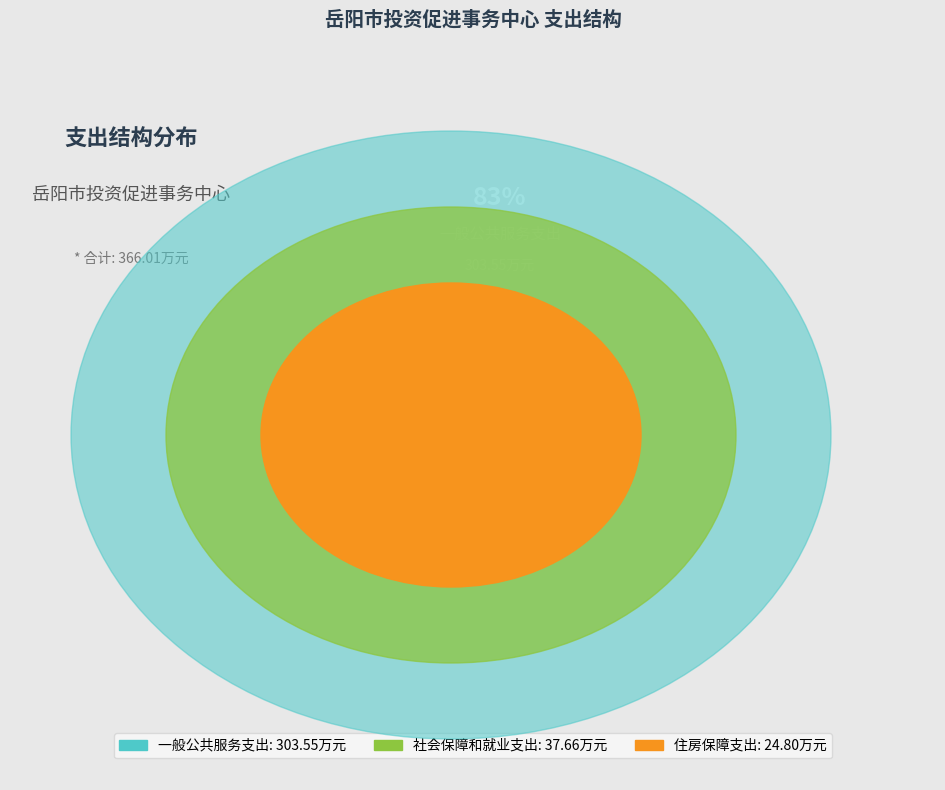

To the nearest percent, what is the average slice percentage?

33%